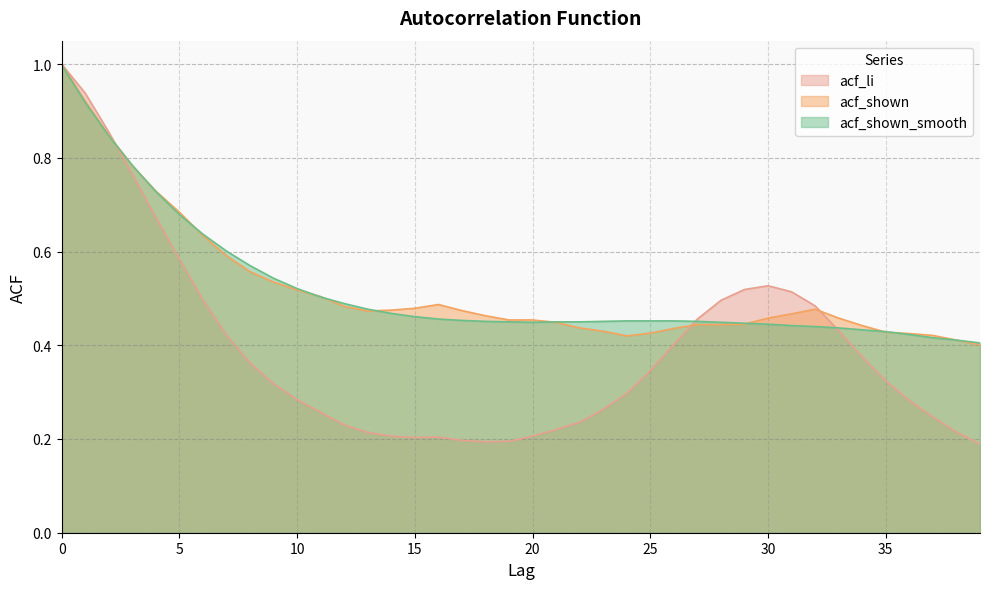

What is the sum of the acf_shown_smooth values at 0 and 20?

1.4